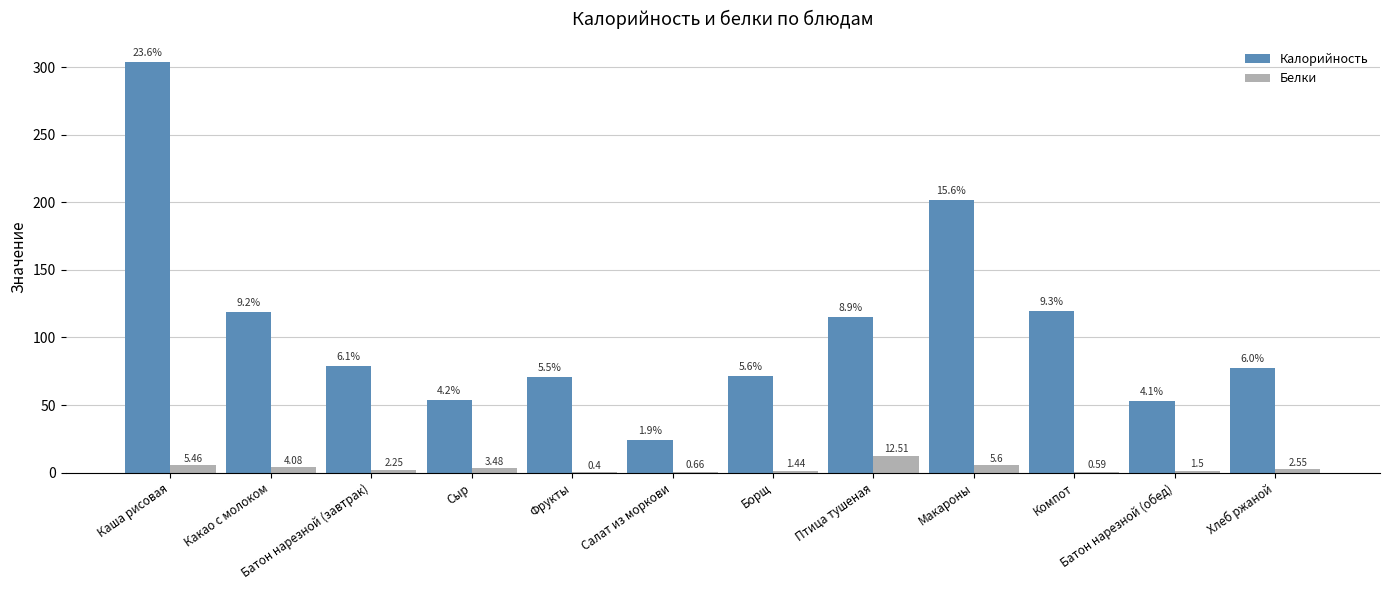

Which series changed the most between Фрукты and Макароны?

Калорийность